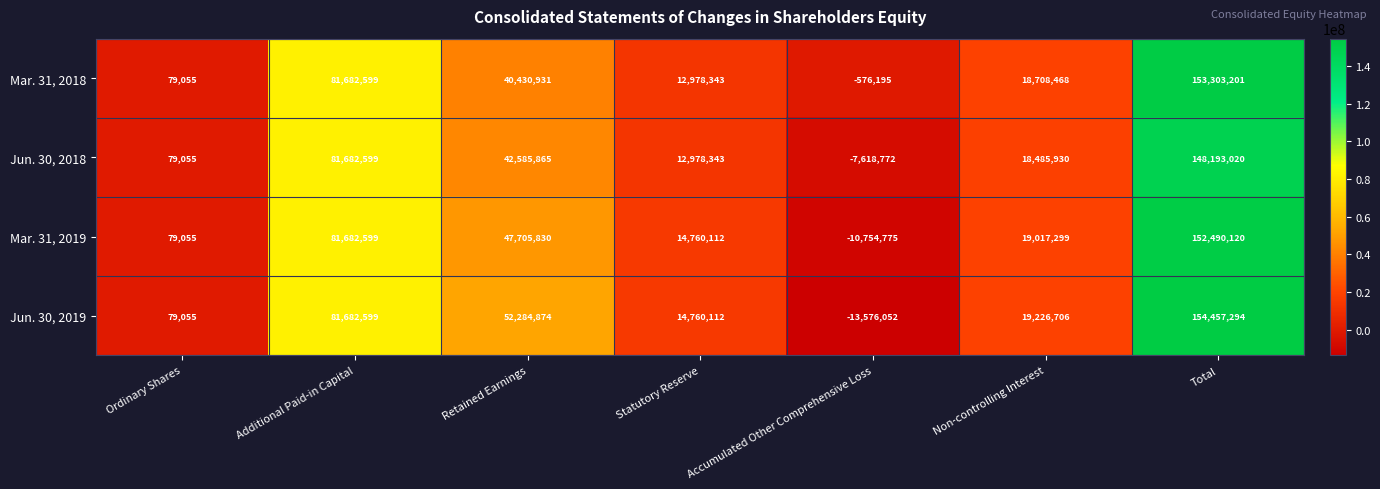

Rank the series by their maximum value, from highest to lowest.

Jun. 30, 2019, Mar. 31, 2018, Mar. 31, 2019, Jun. 30, 2018